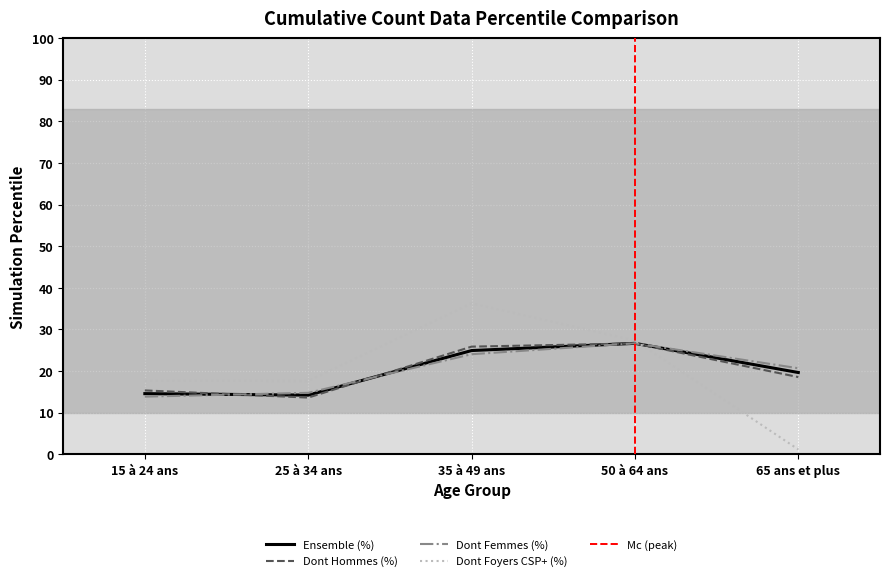

The Dont Femmes (%) series shows 41.2 at 35 à 49 ans. True or false?

False